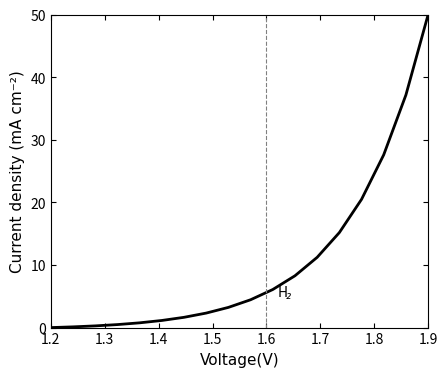

What is the greatest value displayed?

50.0